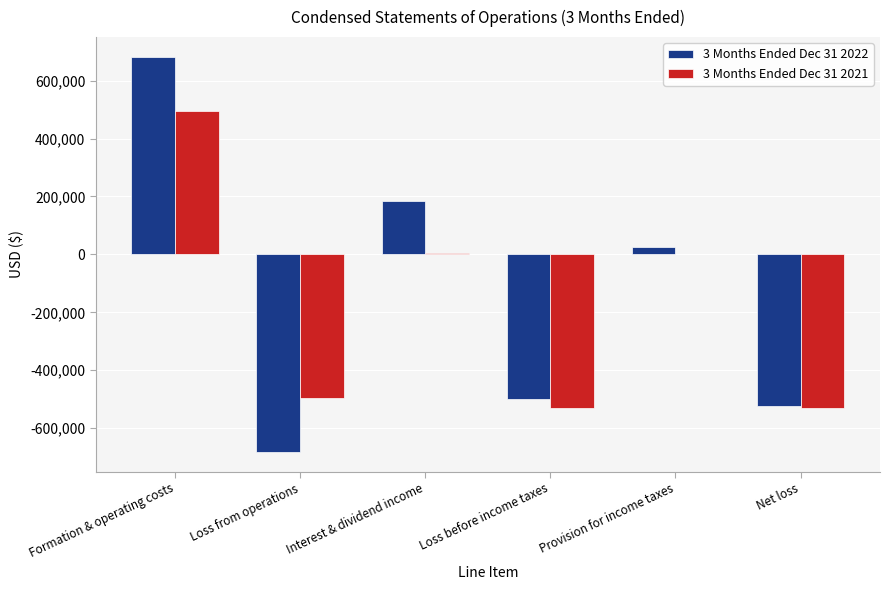

The 3 Months Ended Dec 31 2022 series shows 26374 at Provision for income taxes. True or false?

True